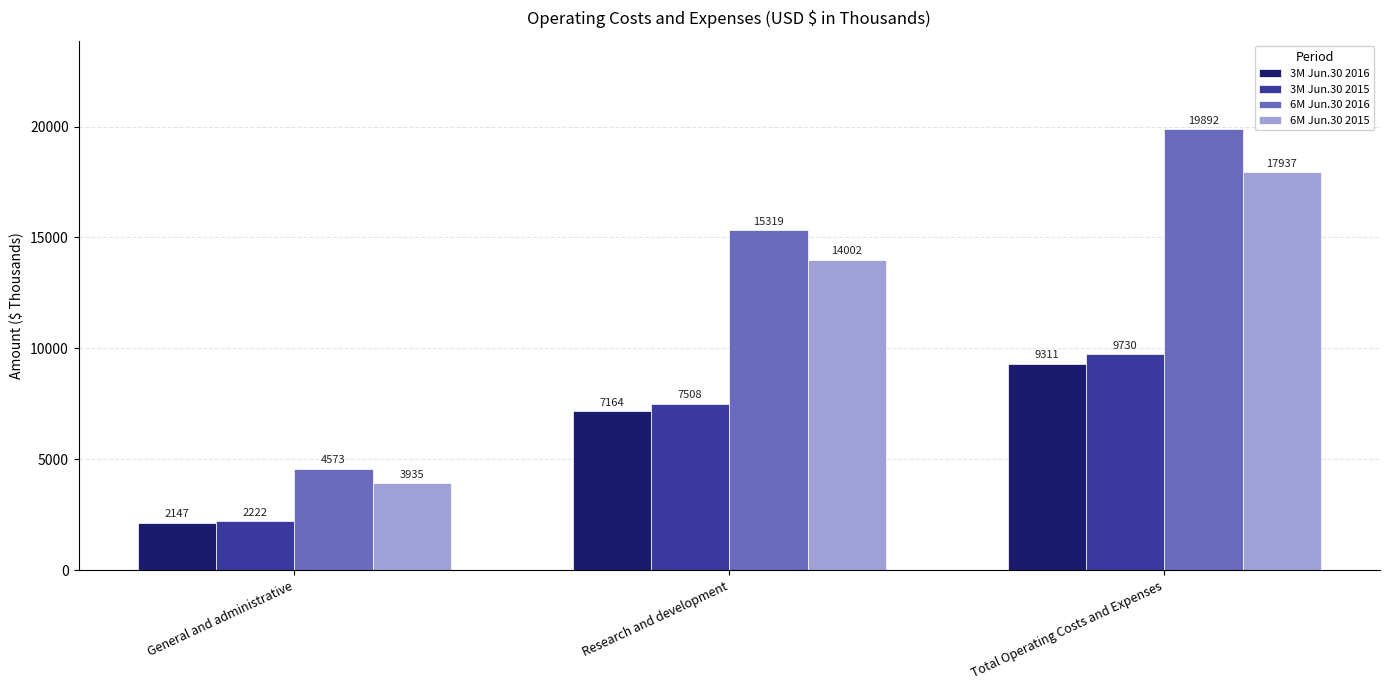

At which label is 6M Jun.30 2016 closest to 12232?

Research and development